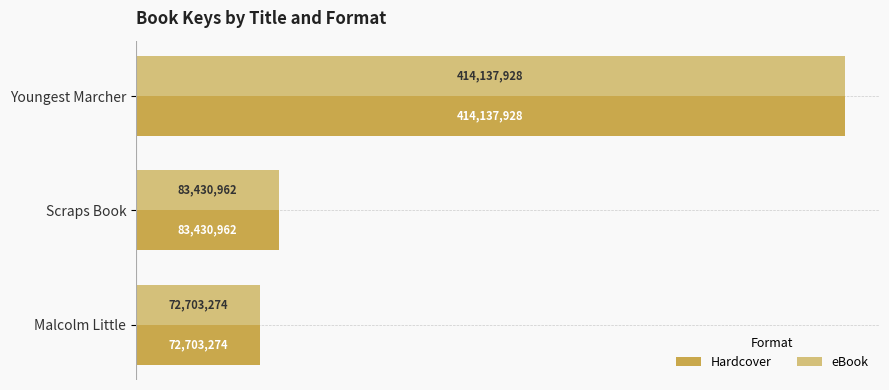

Which series has the largest total across all categories?

Hardcover